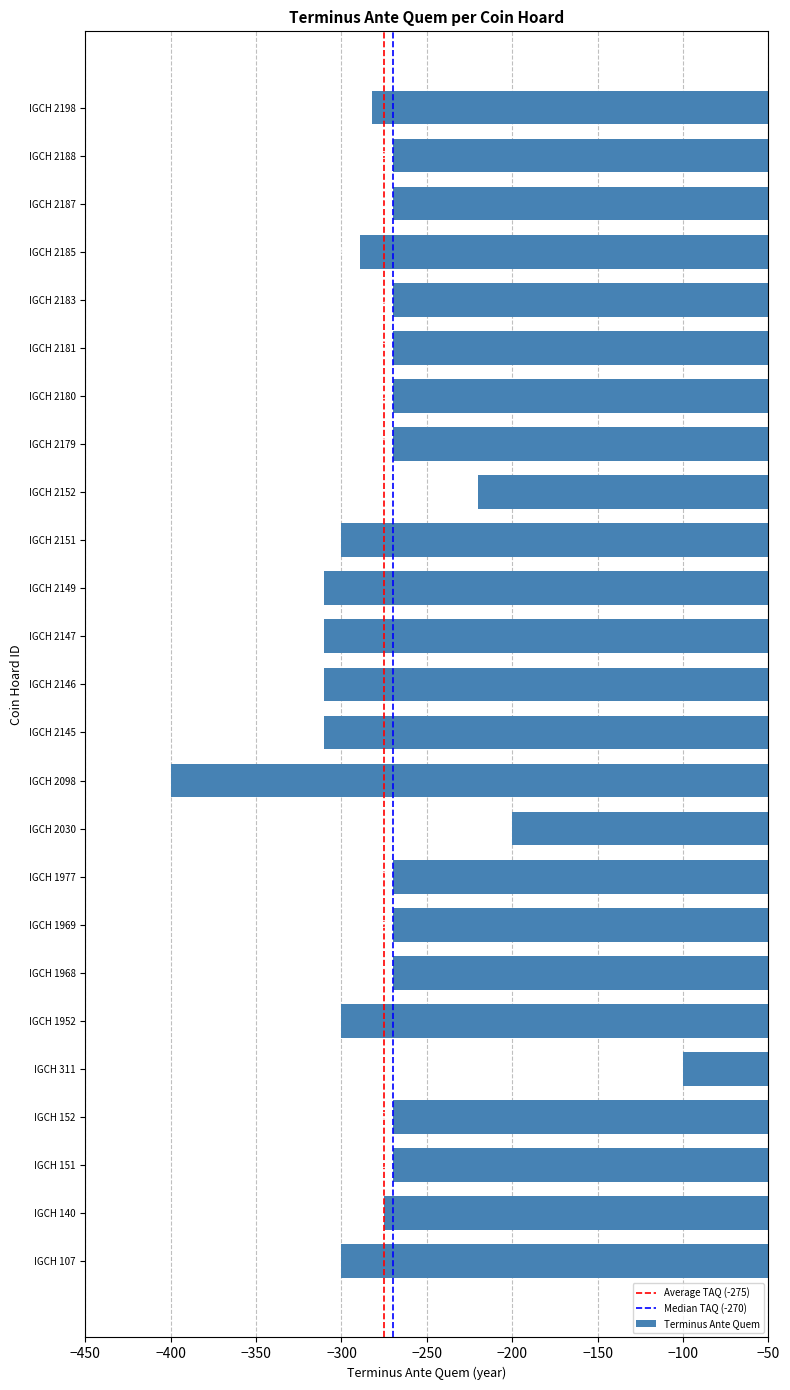

At which label is the value closest to -250?

IGCH 151